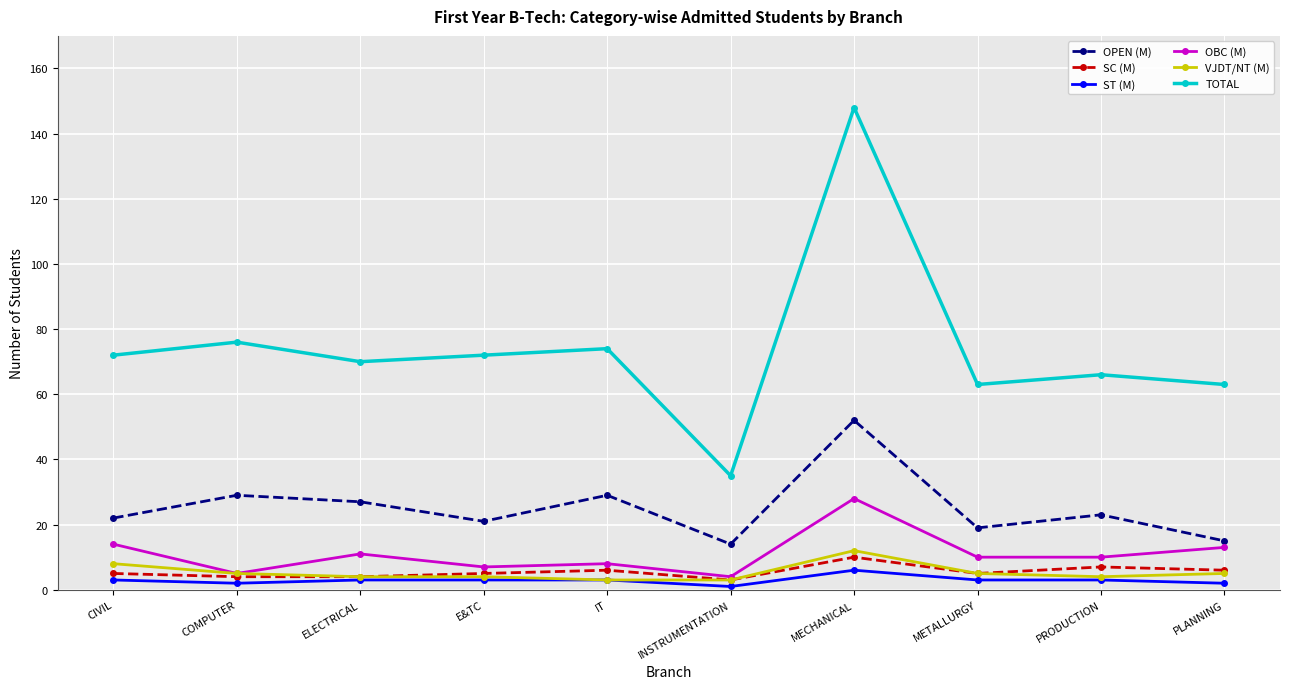

List the series in order of their peak value, lowest first.

ST (M), SC (M), VJDT/NT (M), OBC (M), OPEN (M), TOTAL